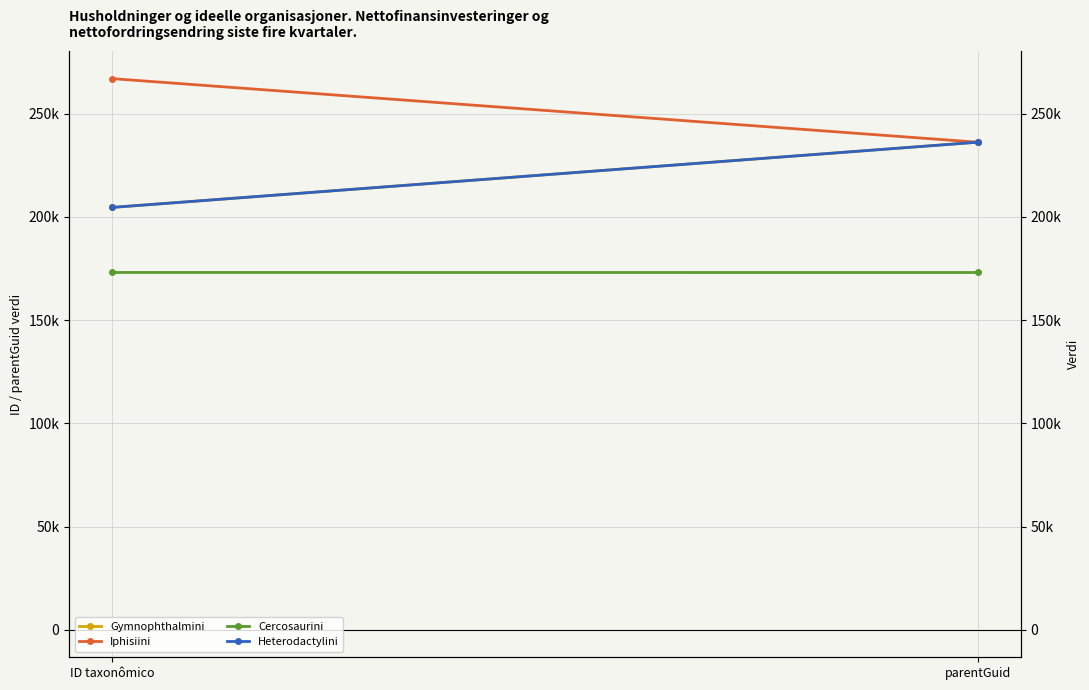

What value does the Iphisiini series have at parentGuid, to the nearest 100?

236200